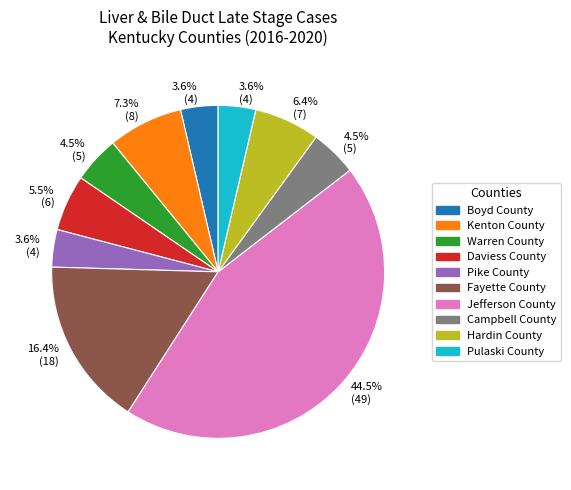

To the nearest percent, what percentage of the pie is Hardin County?

6%